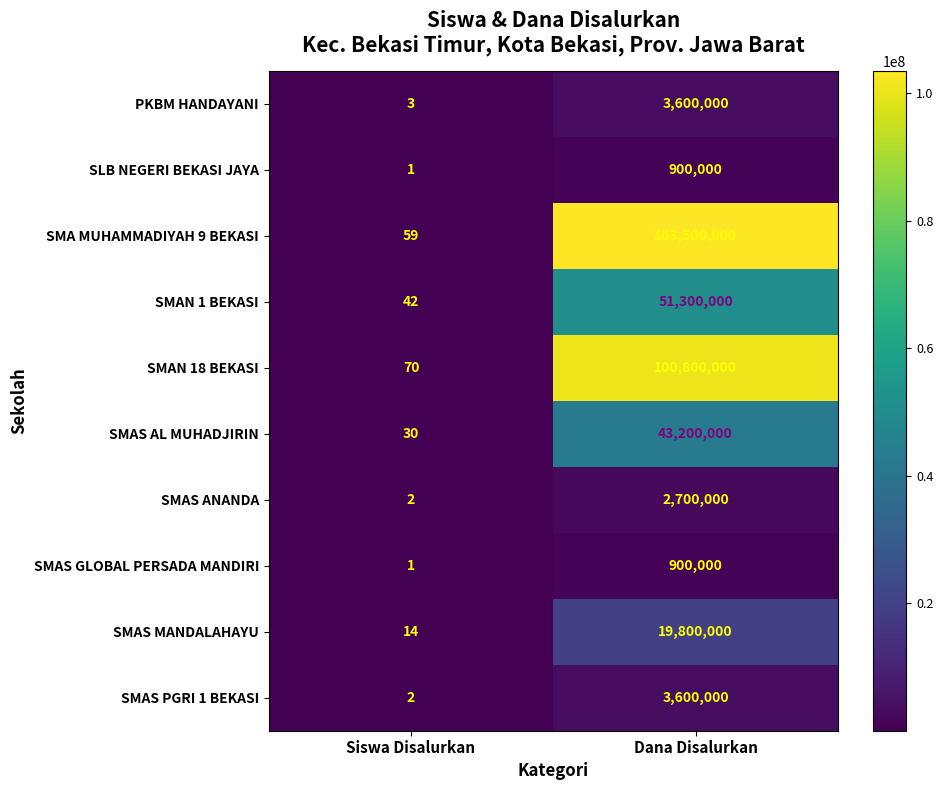

List the labels in order of PKBM HANDAYANI value, smallest first.

Siswa Disalurkan, Dana Disalurkan